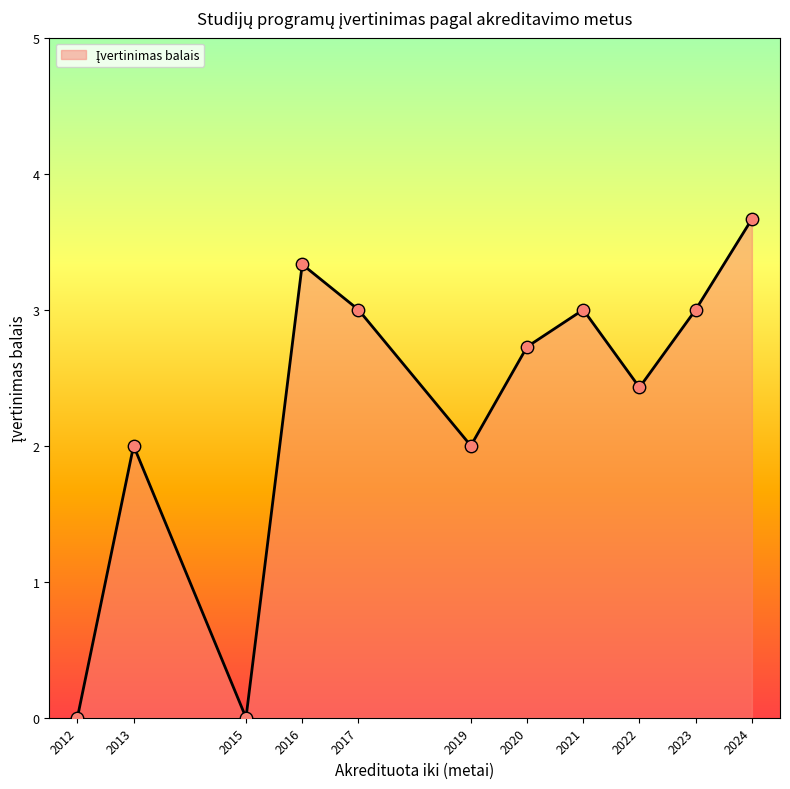

What is the ratio of the value at 2024 to the value at 2019?

1.8